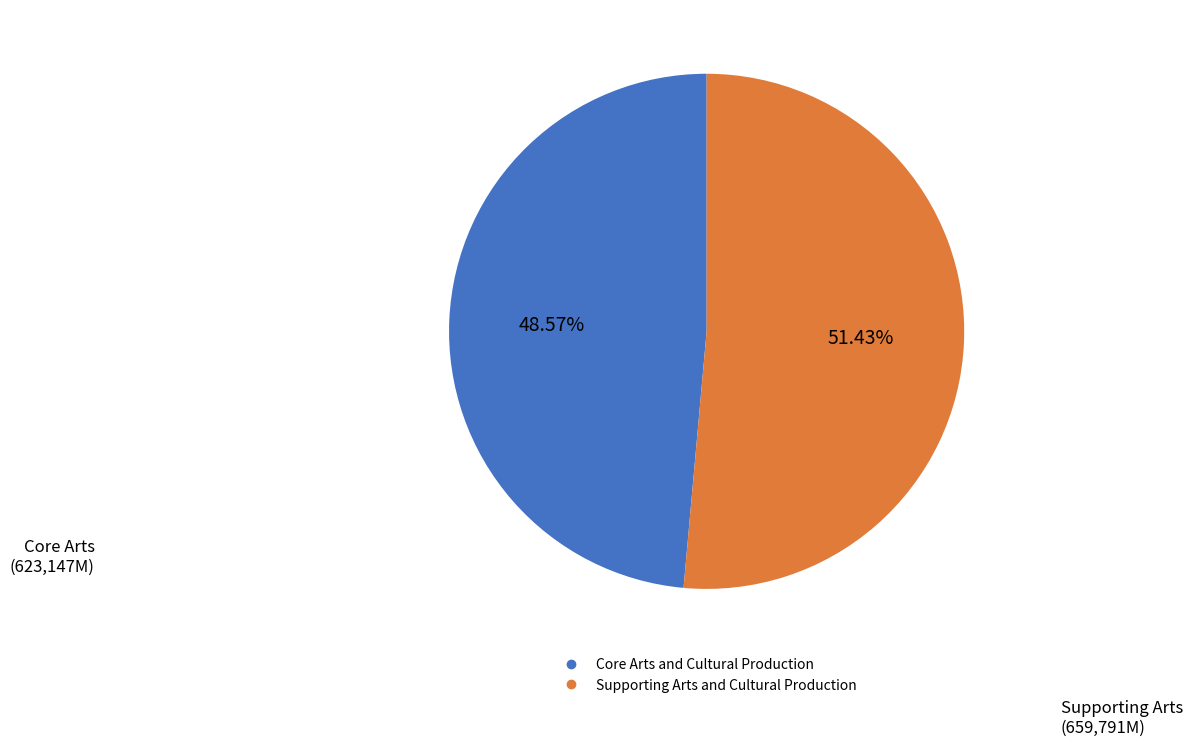

What percentage do Supporting Arts and Cultural Production and Core Arts and Cultural Production together represent?

100.0%